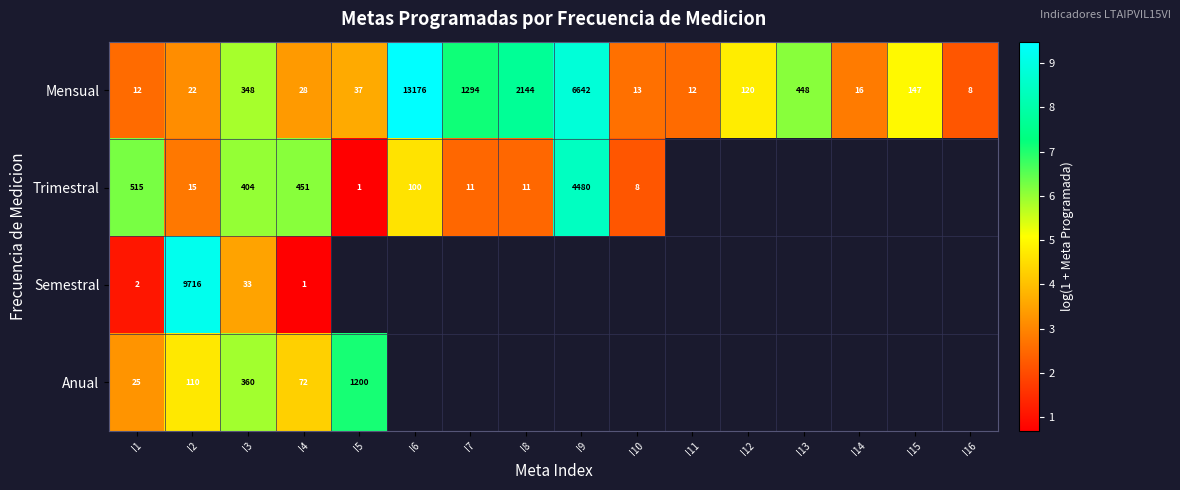

Rank the series at I1 from lowest to highest value.

Semestral, Mensual, Anual, Trimestral